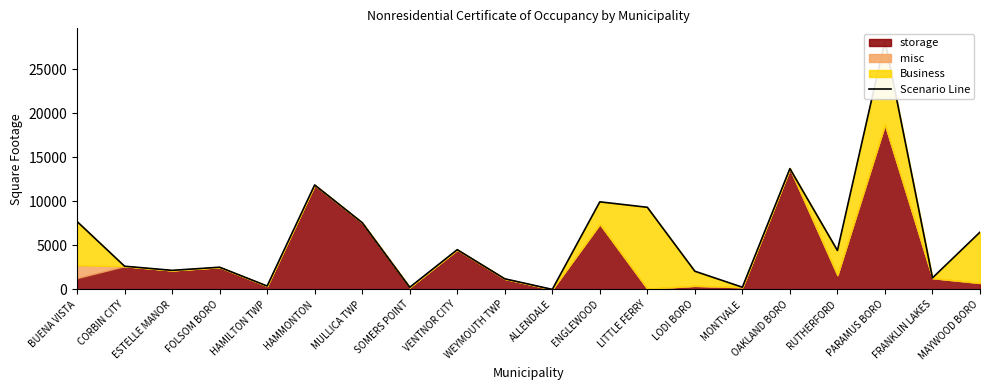

Reading left to right, what are all the values shown in this chart?

7715	2636	2164	2521	384	11860	7580	240	4511	1204	1	9946	9327	2065	249	13718	4422	28238	1311	6504